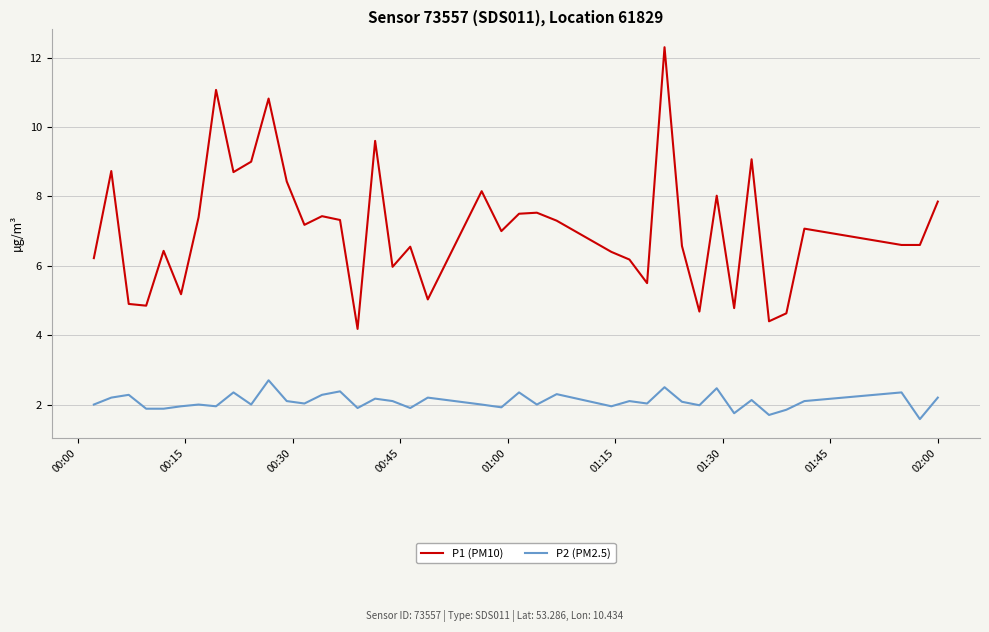

Rank the series by their average value, from lowest to highest.

P2 (PM2.5), P1 (PM10)